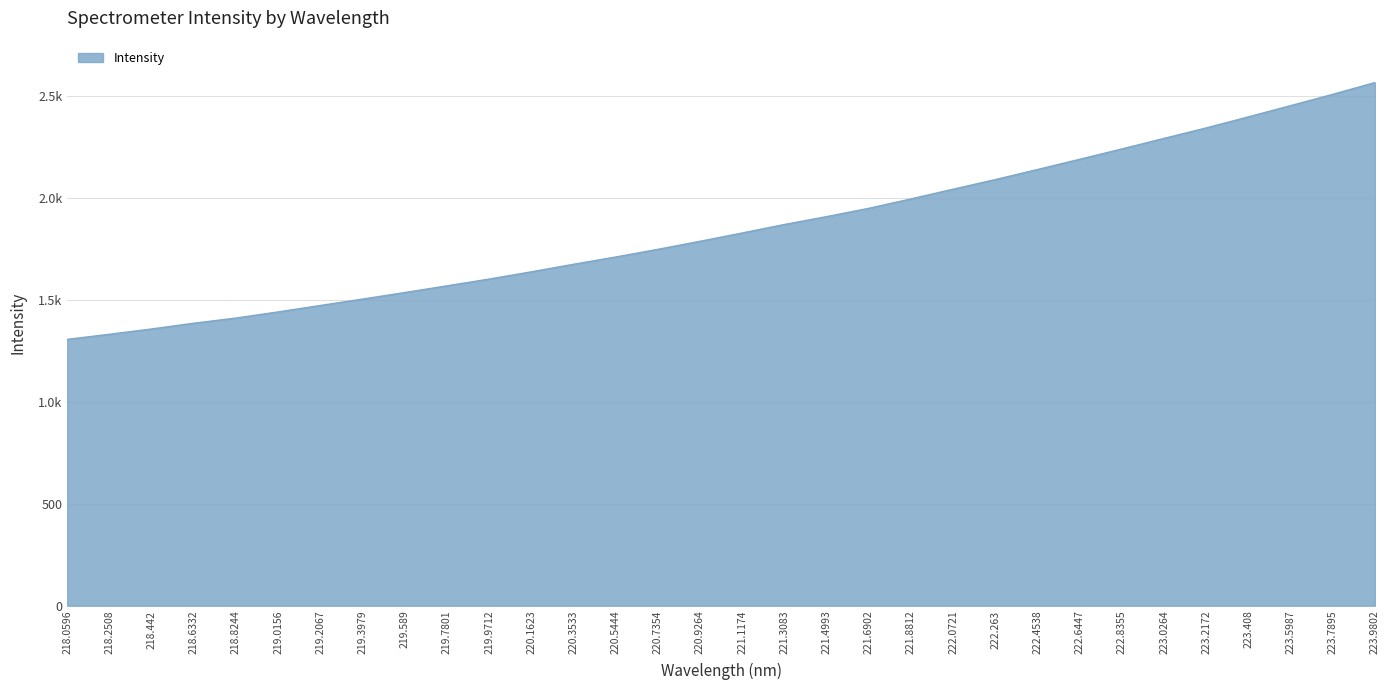

What is the value of the 4th point from the left?

1386.9